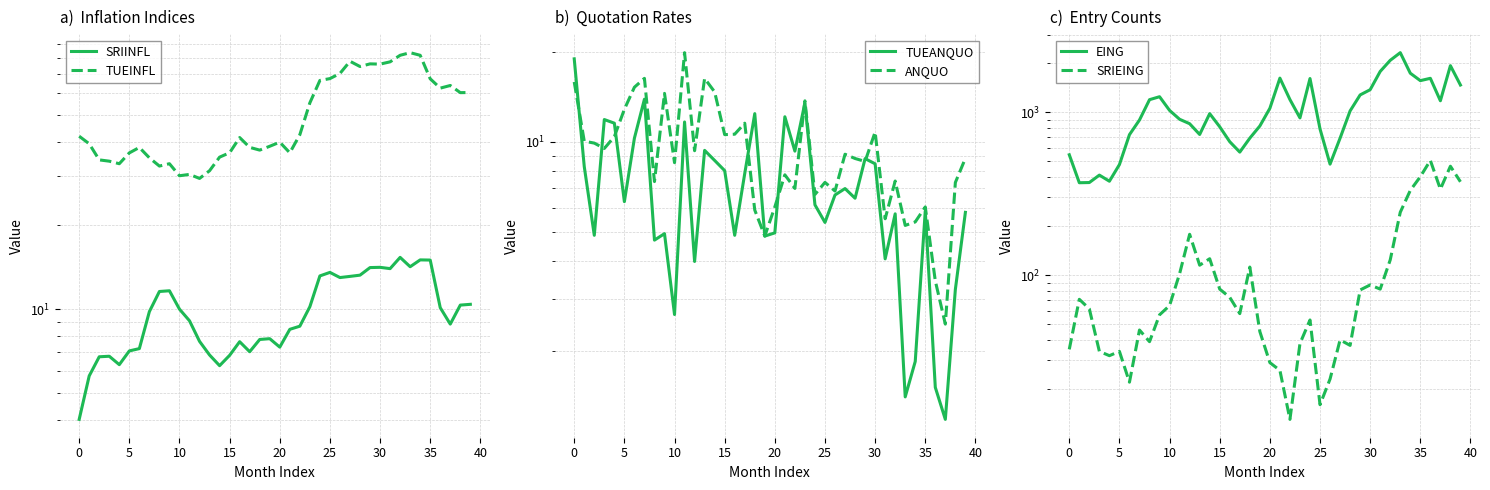

What is the difference between the highest and lowest values at 18?

687.1